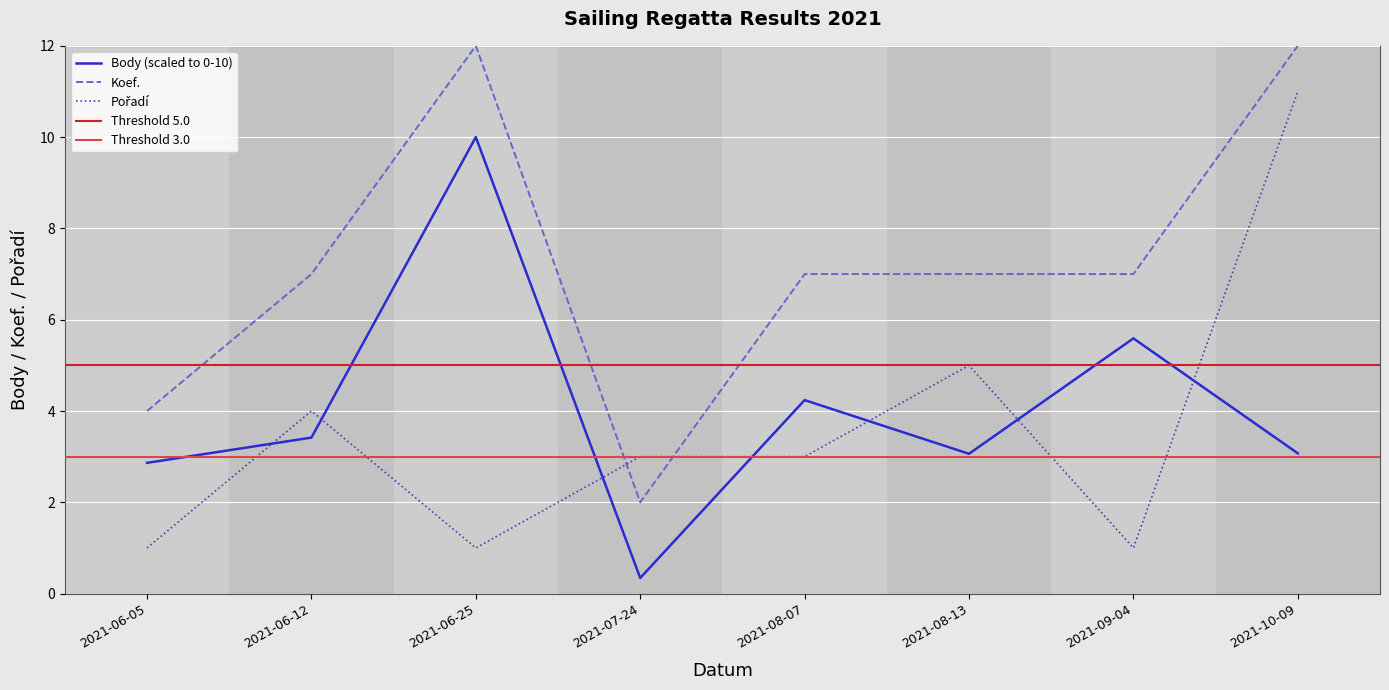

Where is Koef. nearest to the value 7?

2021-06-12